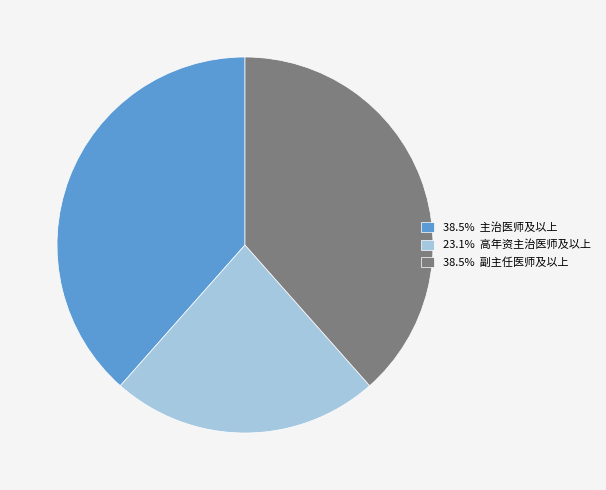

Does any single category account for the majority?

No